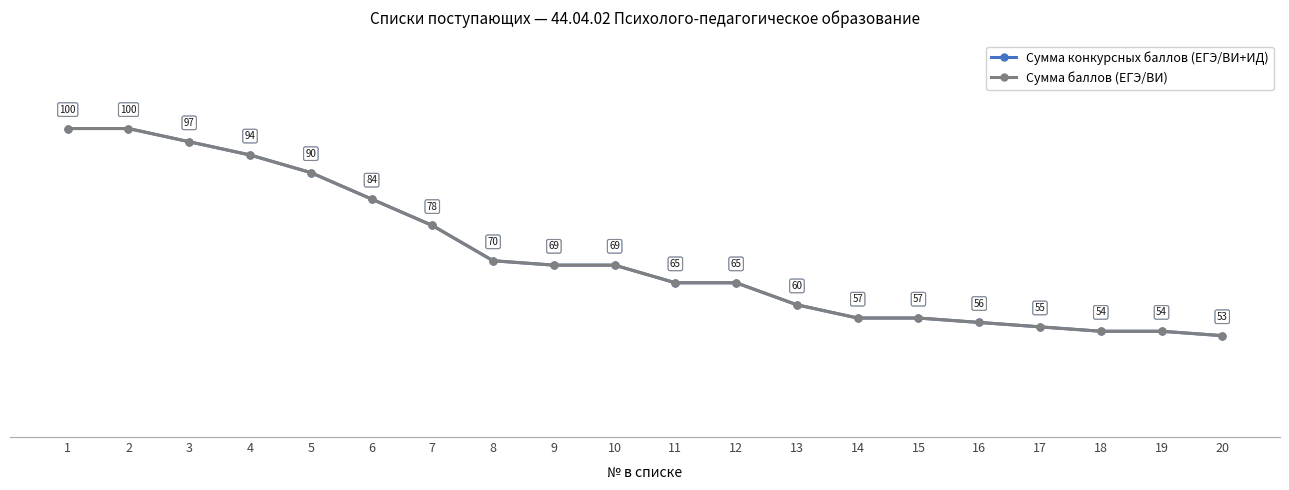

Rank the series by their maximum value, from lowest to highest.

Сумма конкурсных баллов (ЕГЭ/ВИ+ИД), Сумма баллов (ЕГЭ/ВИ)